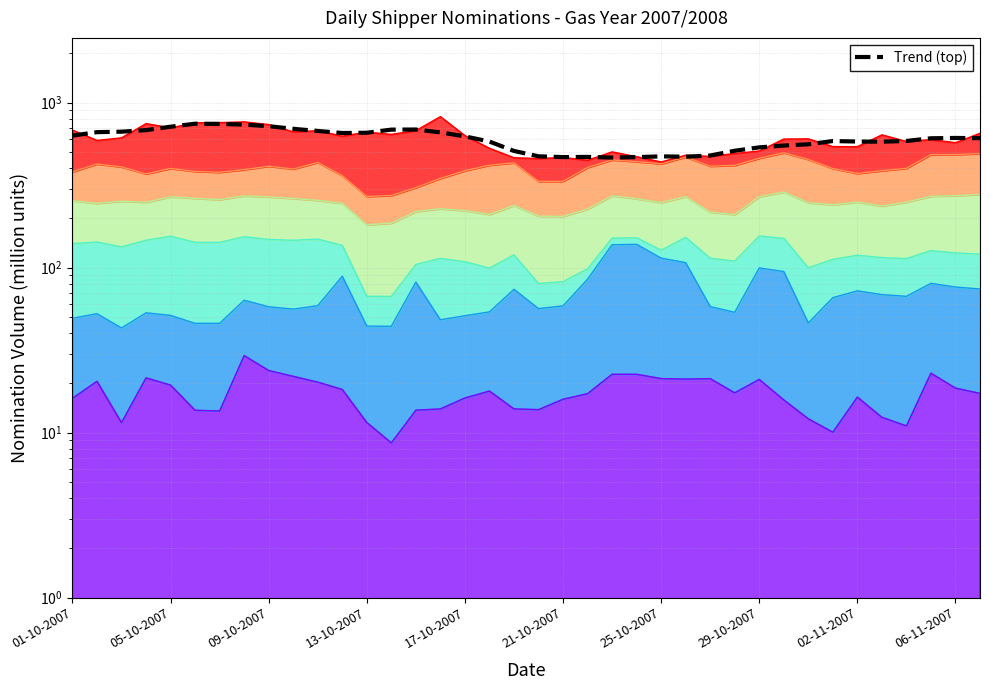

The chart shows a value of 1087.9 at 13. True or false?

False